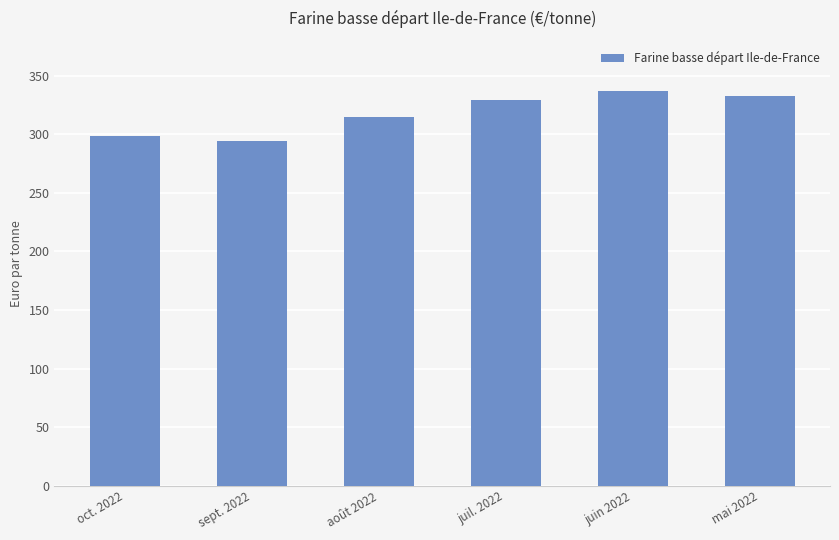

True or false: the data shows 337 at juin 2022.

True